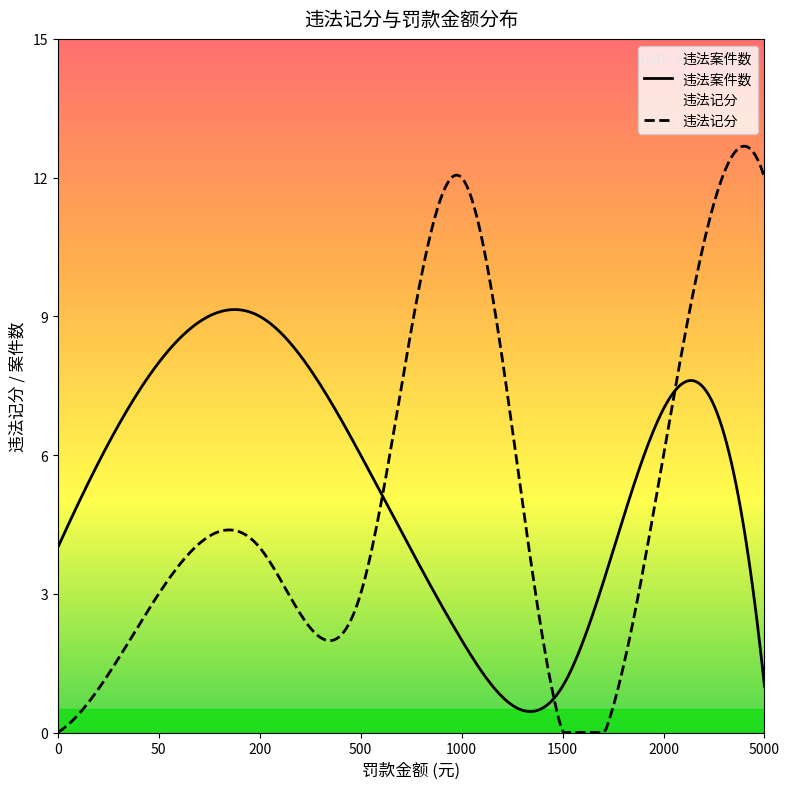

Which series has the largest range (max minus min)?

违法记分